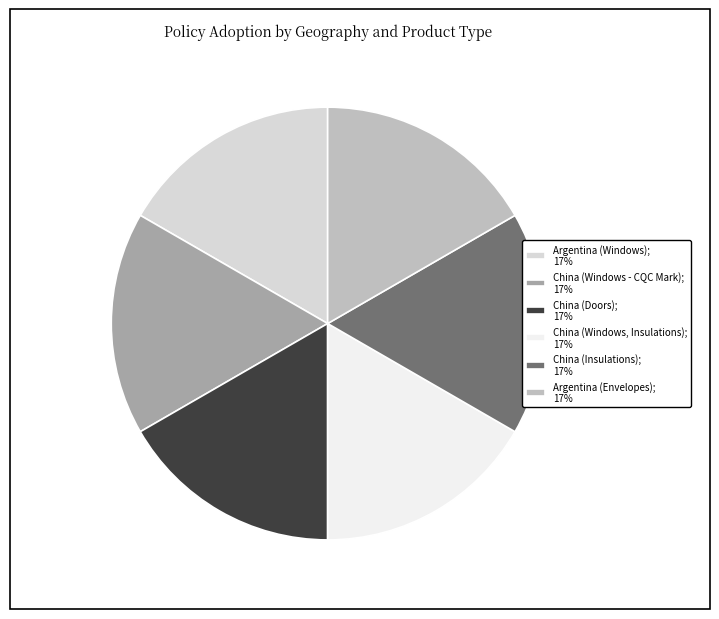

Approximately how many times larger is the value at Argentina (Envelopes) compared to Argentina (Windows)?

1.0